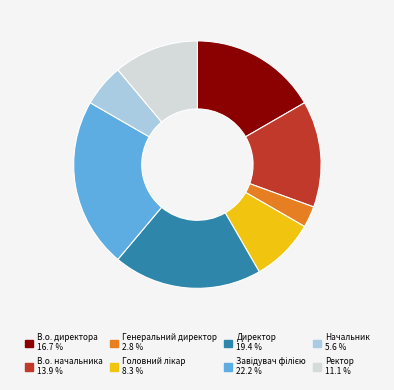

Count the number of slices in the pie.

8